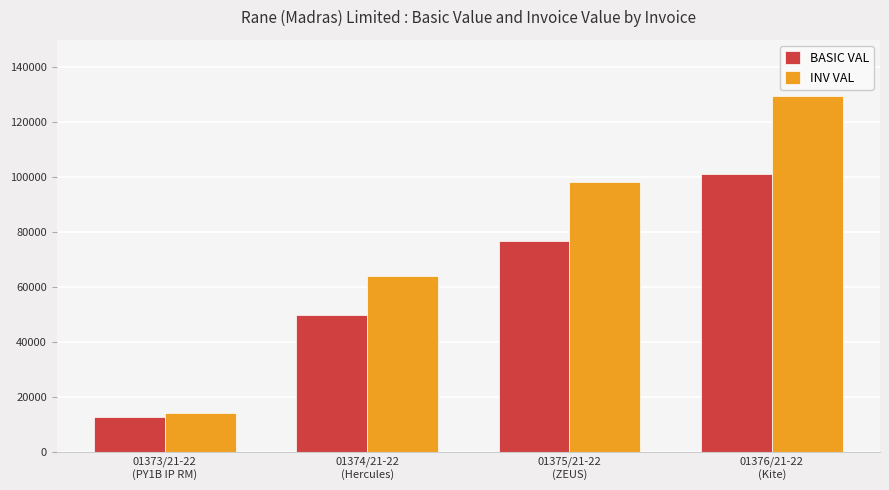

Is the value of BASIC VAL at 01374/21-22
(Hercules) greater than the value of INV VAL at 01375/21-22
(ZEUS)?

No